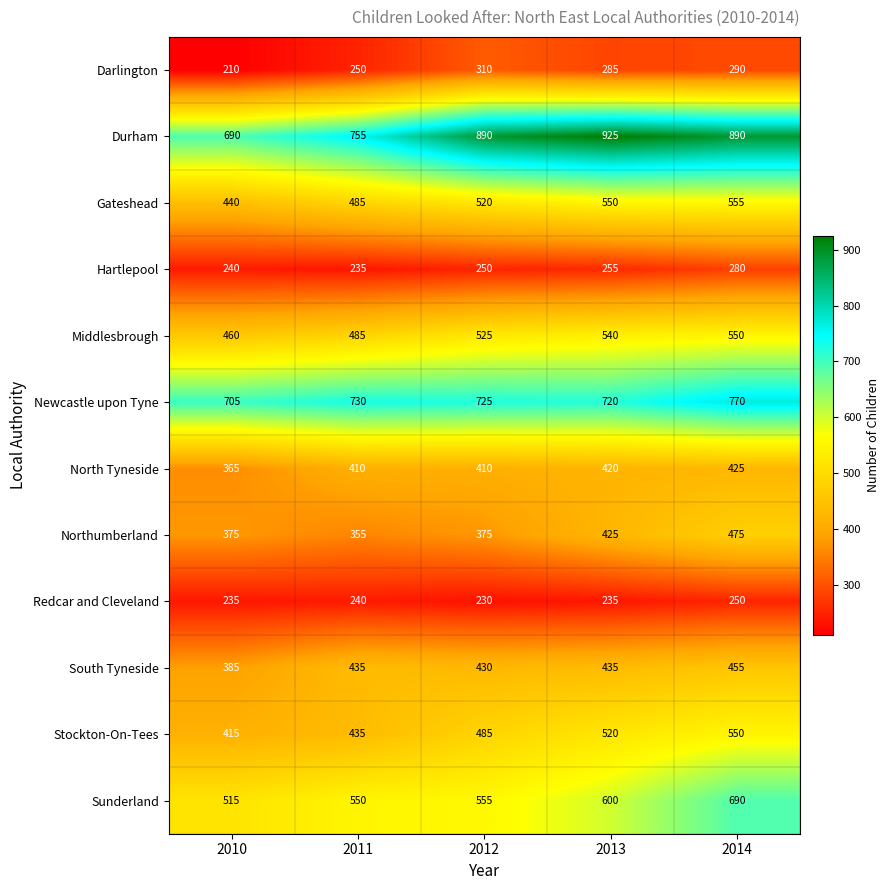

Read the South Tyneside value at 2014.

455